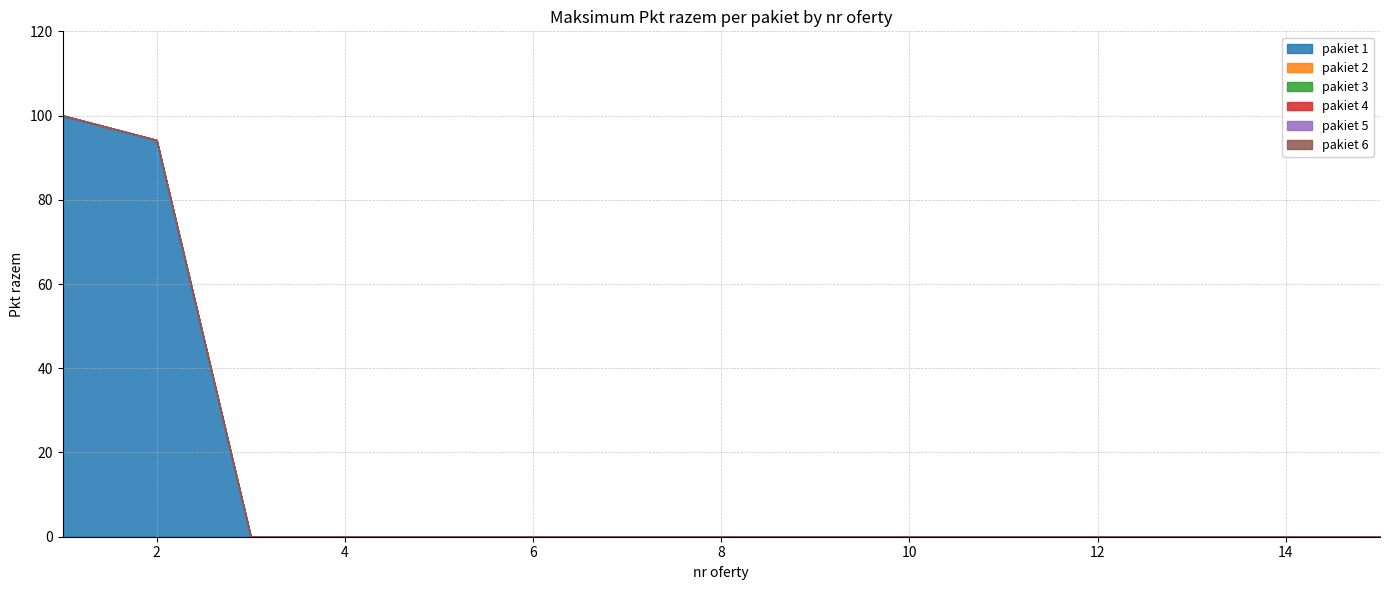

Reading left to right, list all the values displayed in this chart.

pakiet 1: 1=100.0	2=94.1	3=0.0	4=0.0	5=0.0	6=0.0	7=0.0	8=0.0	9=0.0	10=0.0	11=0.0	12=0.0	13=0.0	14=0.0	15=0.0
pakiet 2: 1=0.0	2=0.0	3=0.0	4=0.0	5=0.0	6=0.0	7=0.0	8=0.0	9=0.0	10=0.0	11=0.0	12=0.0	13=0.0	14=0.0	15=0.0
pakiet 3: 1=0.0	2=0.0	3=0.0	4=0.0	5=0.0	6=0.0	7=0.0	8=0.0	9=0.0	10=0.0	11=0.0	12=0.0	13=0.0	14=0.0	15=0.0
pakiet 4: 1=0.0	2=0.0	3=0.0	4=0.0	5=0.0	6=0.0	7=0.0	8=0.0	9=0.0	10=0.0	11=0.0	12=0.0	13=0.0	14=0.0	15=0.0
pakiet 5: 1=0.0	2=0.0	3=0.0	4=0.0	5=0.0	6=0.0	7=0.0	8=0.0	9=0.0	10=0.0	11=0.0	12=0.0	13=0.0	14=0.0	15=0.0
pakiet 6: 1=0.0	2=0.0	3=0.0	4=0.0	5=0.0	6=0.0	7=0.0	8=0.0	9=0.0	10=0.0	11=0.0	12=0.0	13=0.0	14=0.0	15=0.0